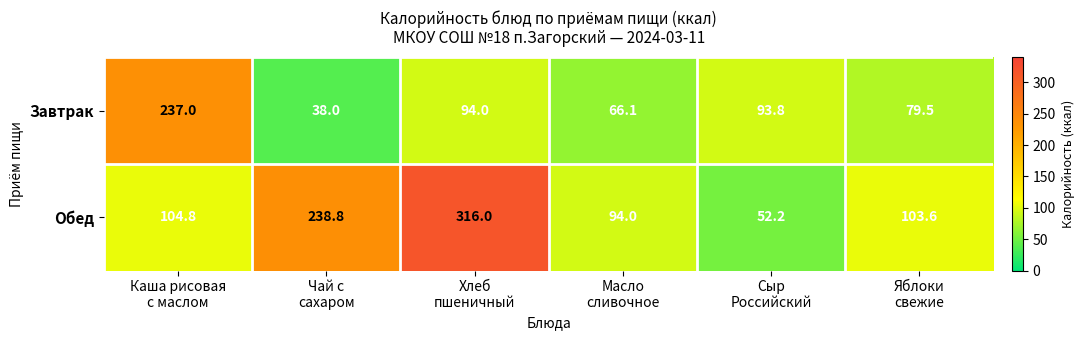

Which series has the widest spread of values?

Обед